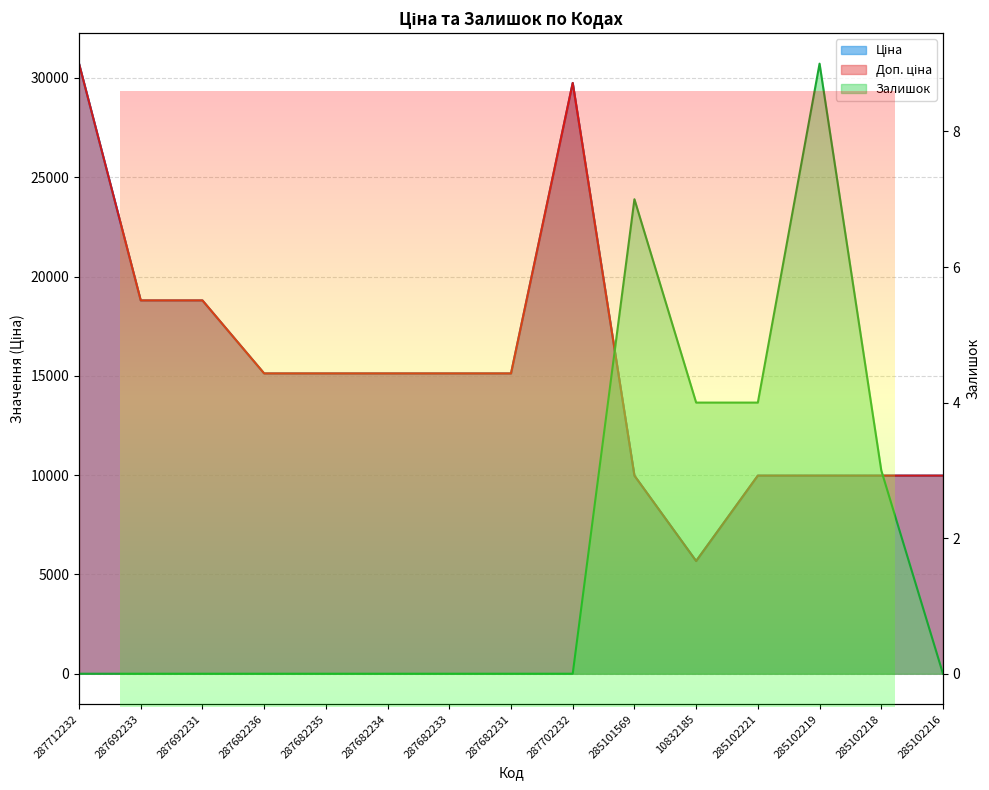

What is the maximum value shown in the chart?

30717.1